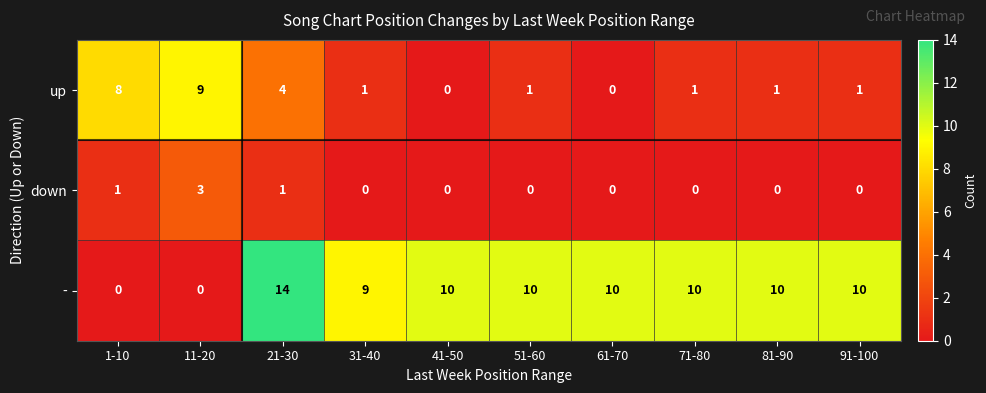

What is the greatest value displayed?

14